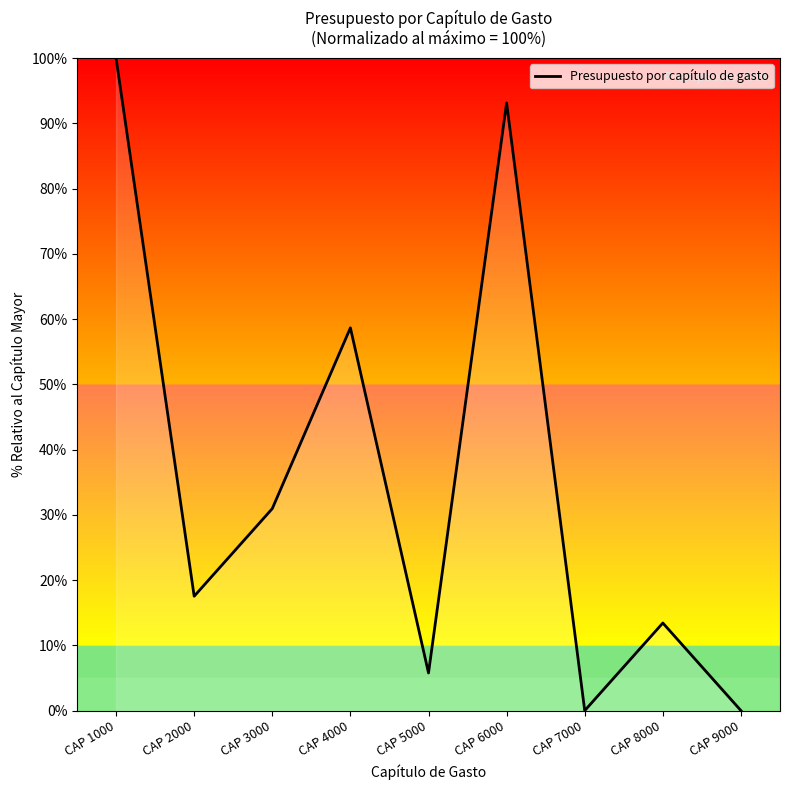

Count the number of data series in this chart.

1